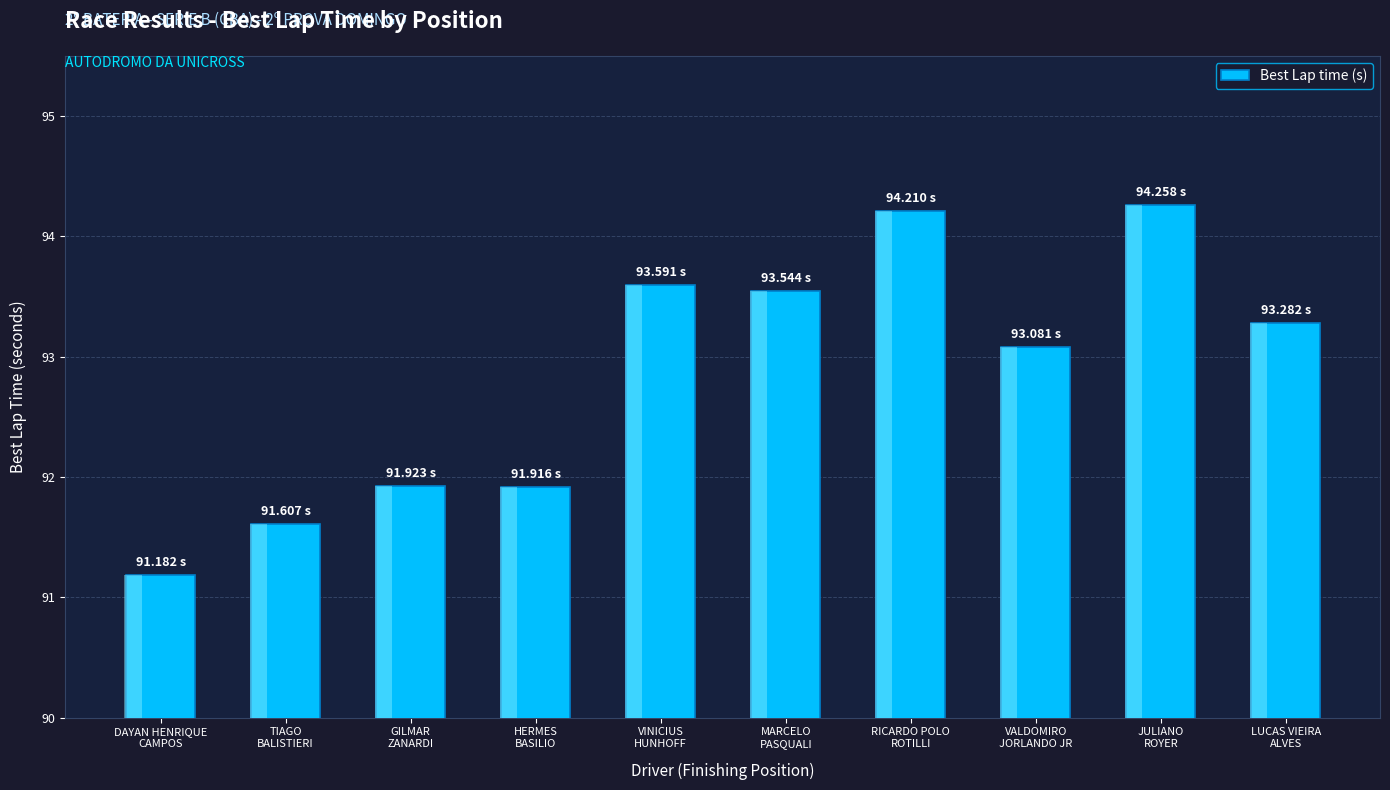

Which category has the highest value across all series?

JULIANO
ROYER